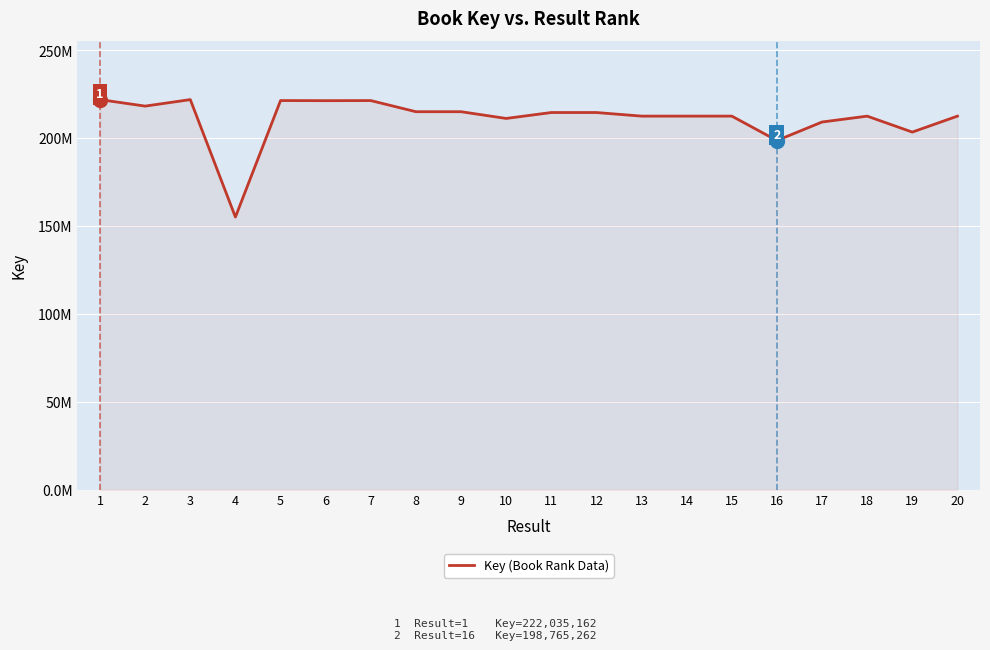

What is the maximum value shown in the chart?

222046634